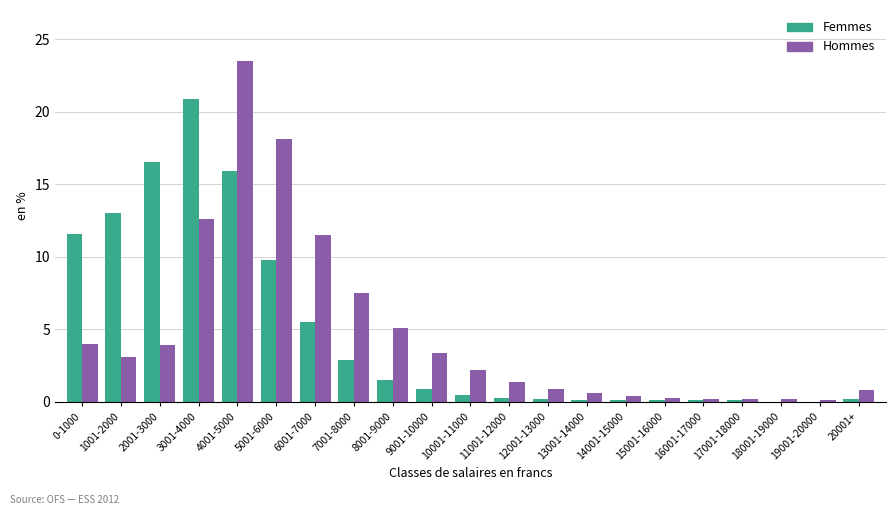

Is it true that Femmes equals 4.6 at 0-1000?

False